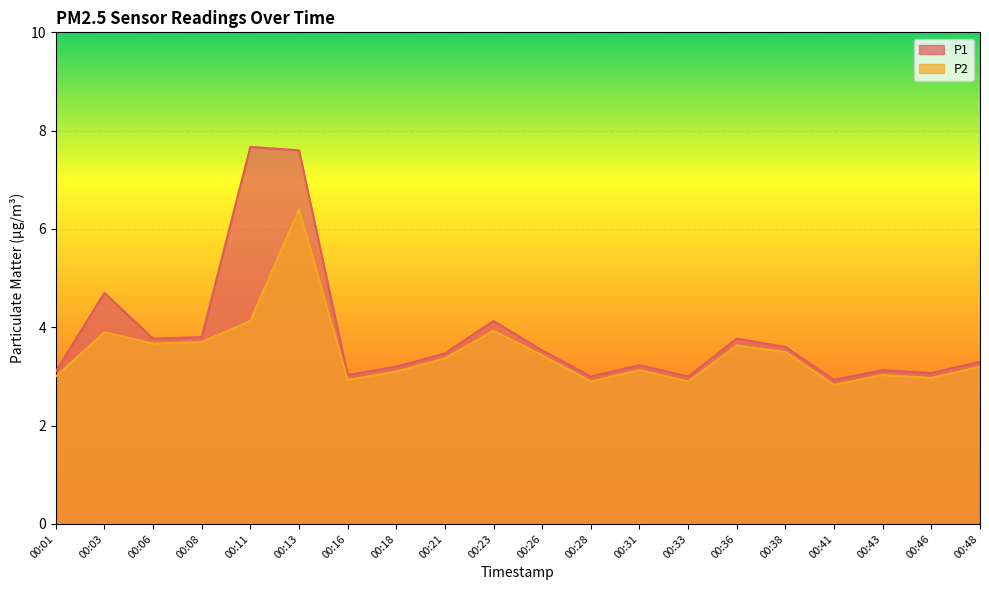

Is it true that P1 equals 3.0 at 00:16?

True